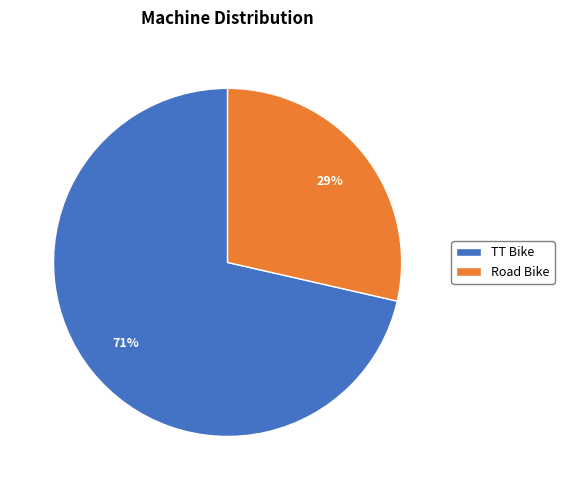

Is the sum of TT Bike and Road Bike greater than half?

Yes